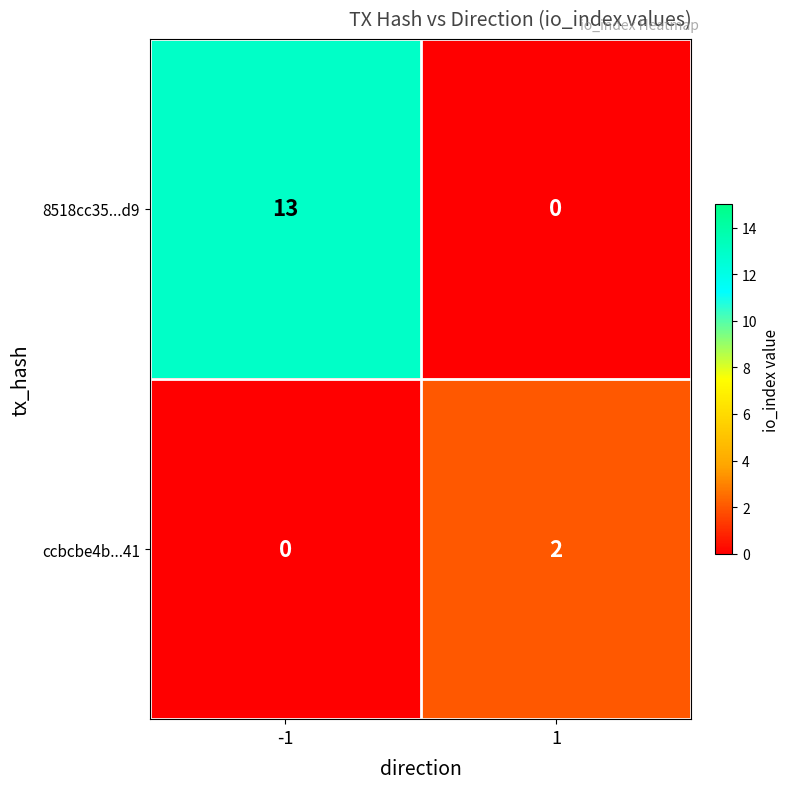

At which category is the sum across all series the highest?

-1